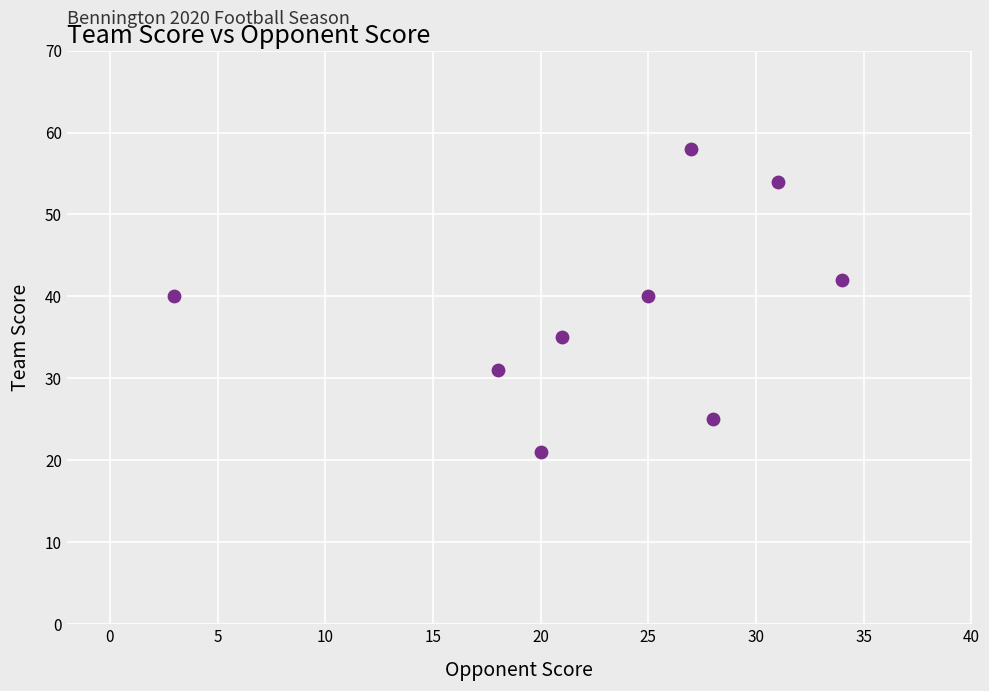

What is the average X value?

23